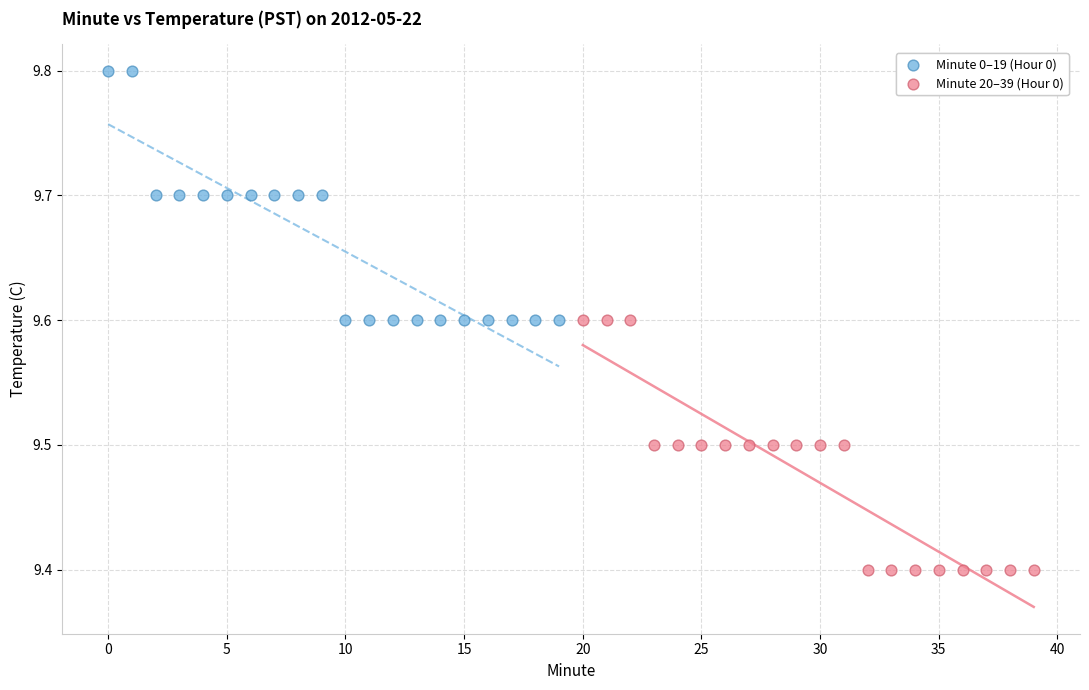

What are all the series names shown in the legend?

Minute 0–19 (Hour 0), Minute 20–39 (Hour 0)